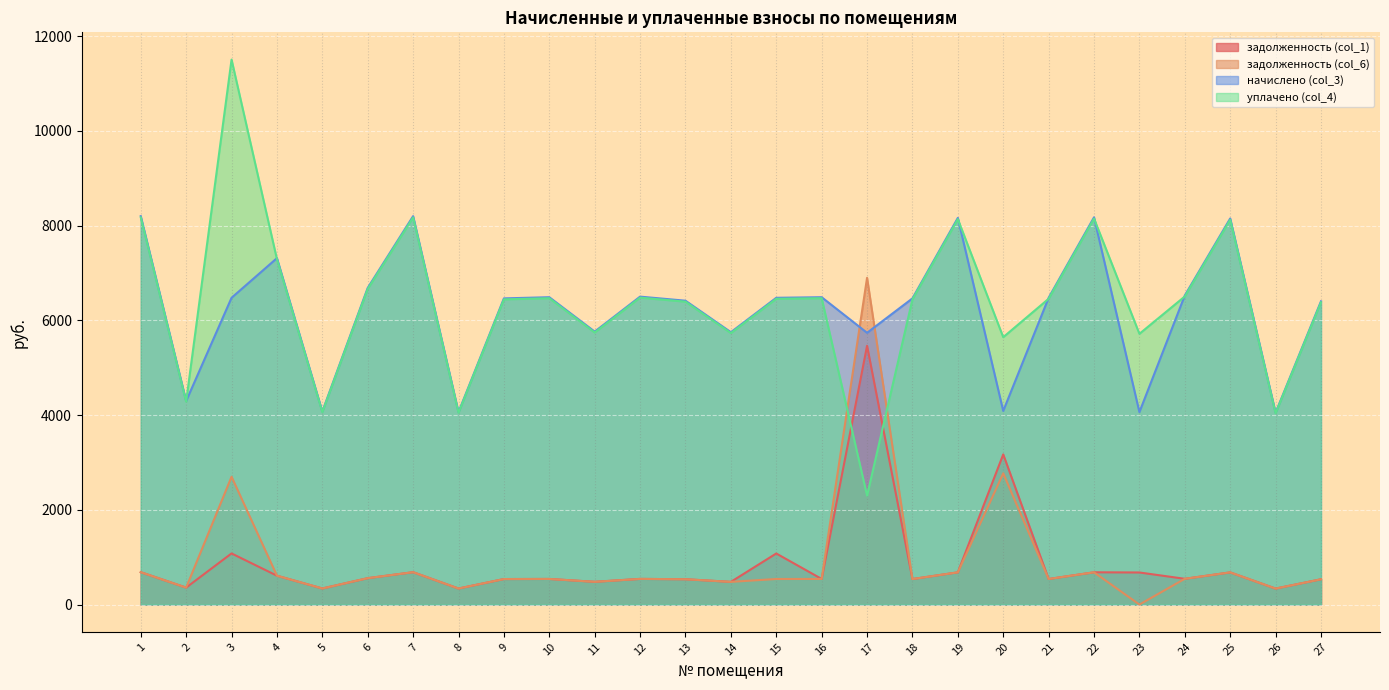

What is the difference between the maximum and minimum values in the начислено (col_3) series?

4149.2